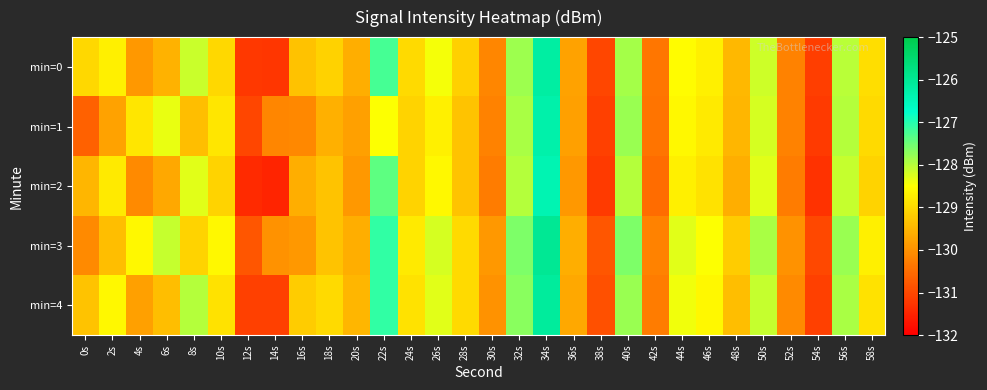

Which series has the largest range (max minus min)?

min=2